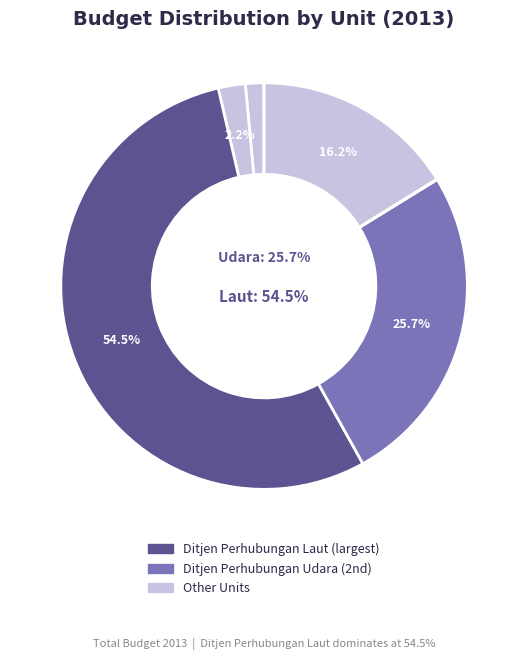

What is the ratio of the value at Ditjen Perhubungan Laut to the value at Inspektorat Jenderal?

17095.1